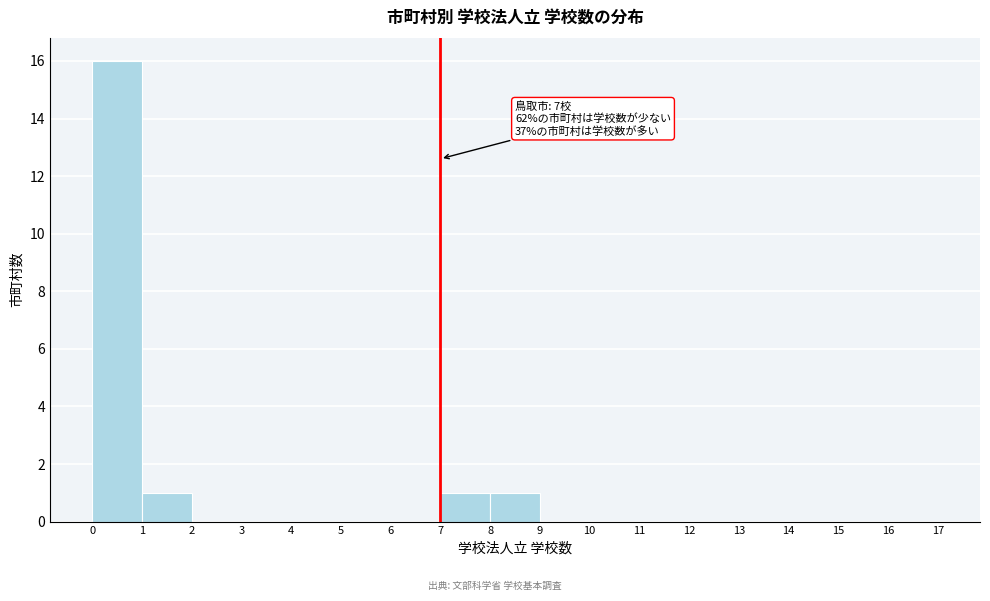

Which range on the x-axis has the tallest bar?

0 to 1